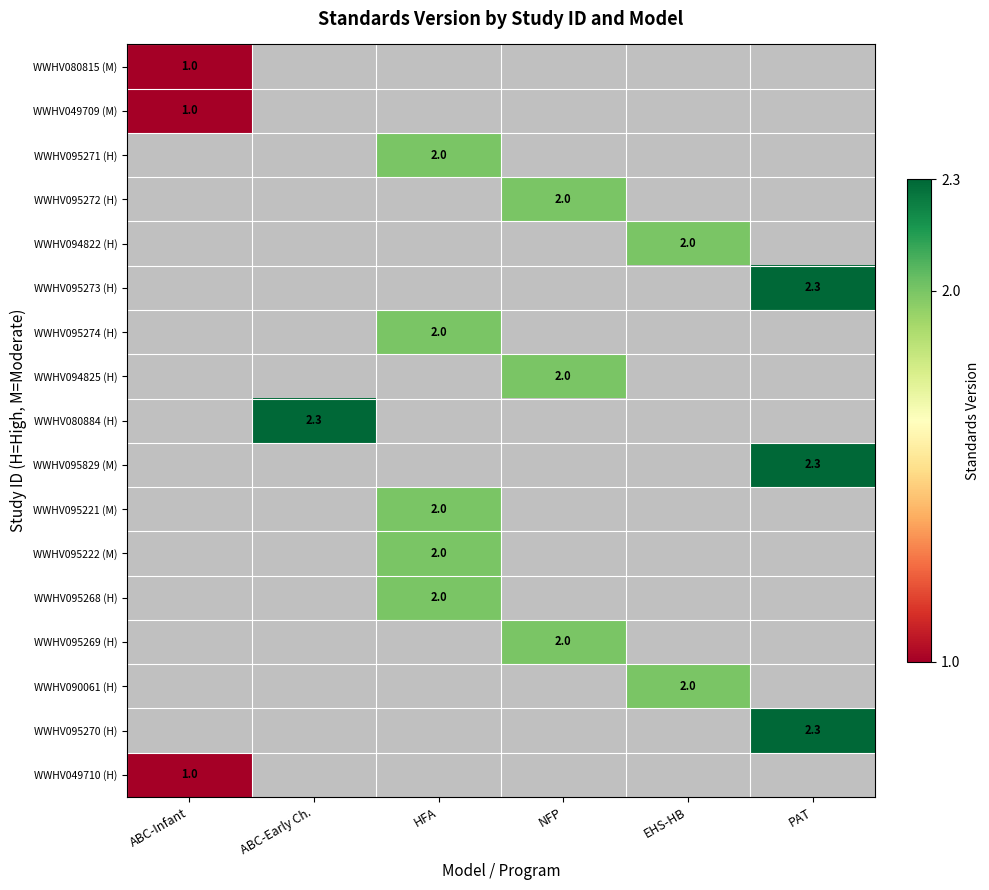

The value of WWHV095222 (M) at HFA is 2.0. True or false?

True